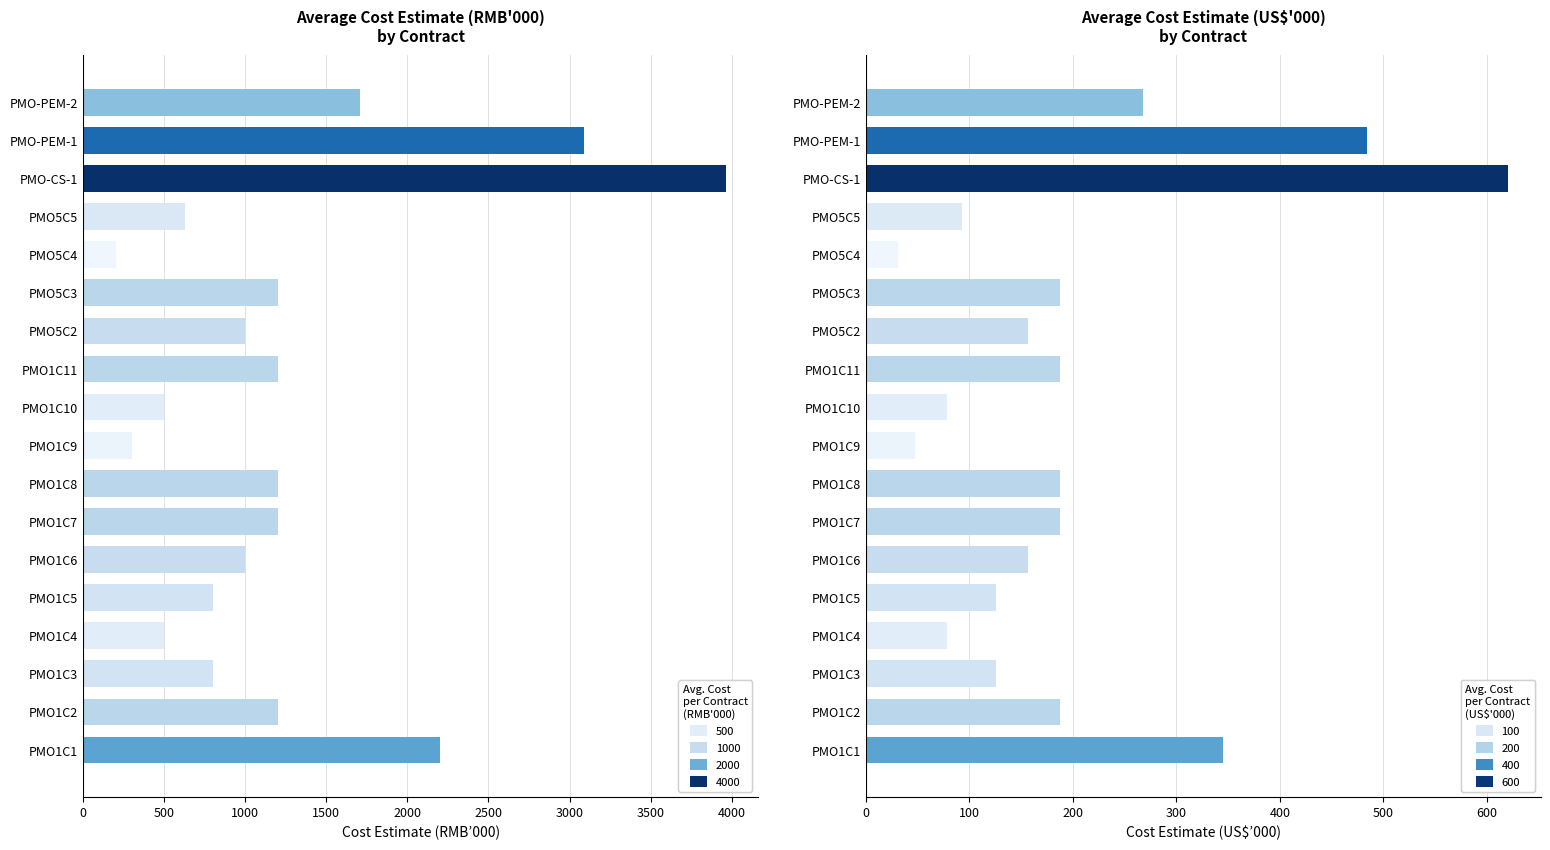

What is the spread (max minus min) of values at 11?

843.0